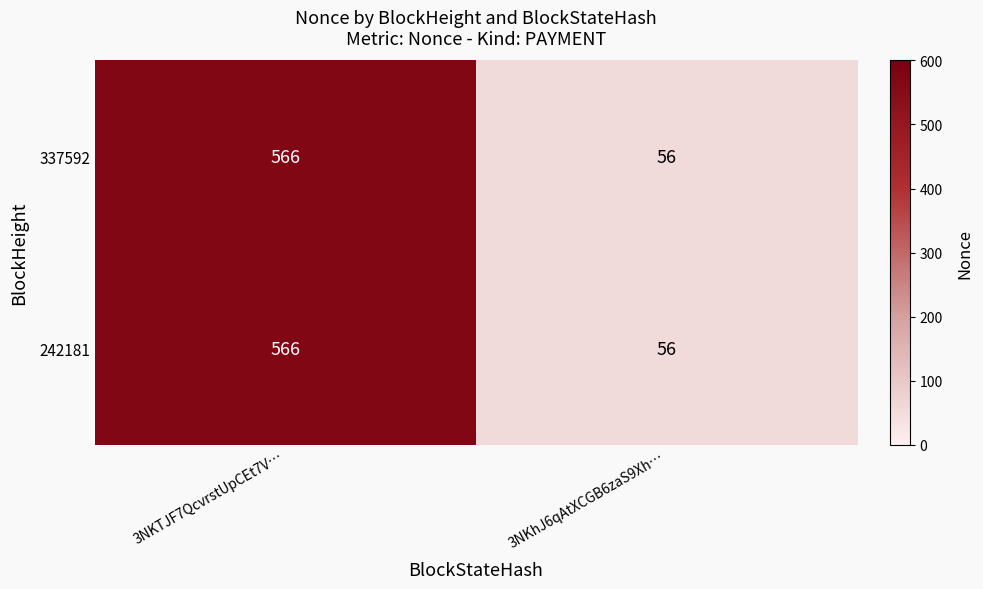

List the labels in order of 337592 value, smallest first.

3NKhJ6qAtXCGB6zaS9Xh…, 3NKTJF7QcvrstUpCEt7V…